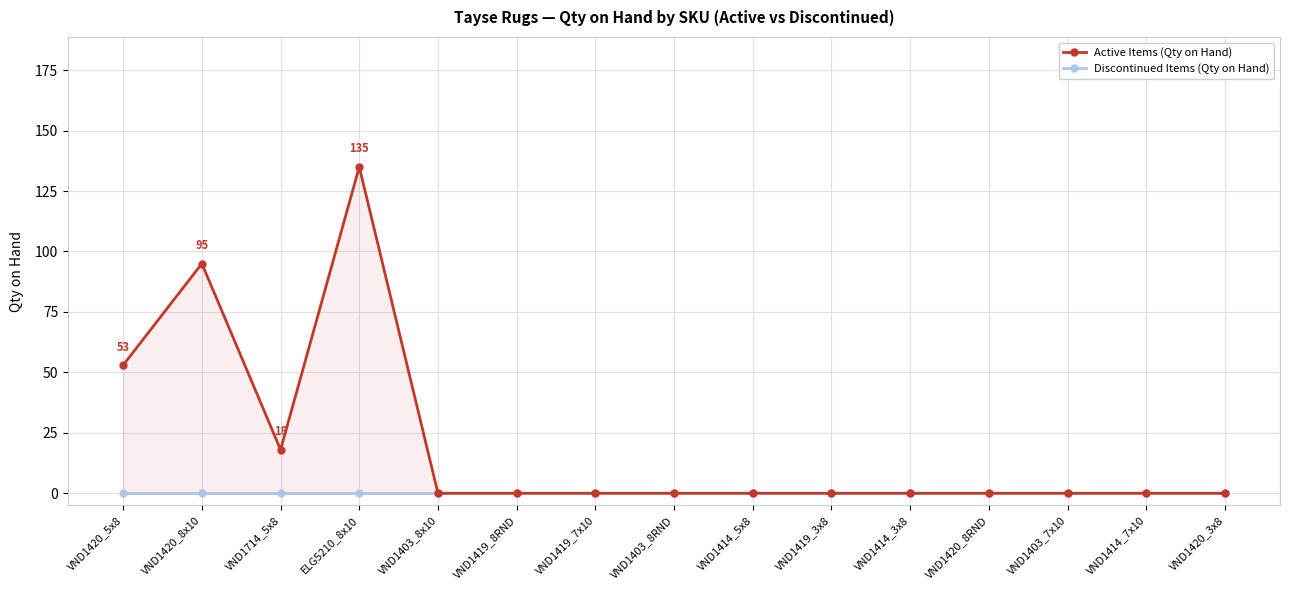

True or false: Discontinued Items (Qty on Hand) and Active Items (Qty on Hand) cross at least once.

False